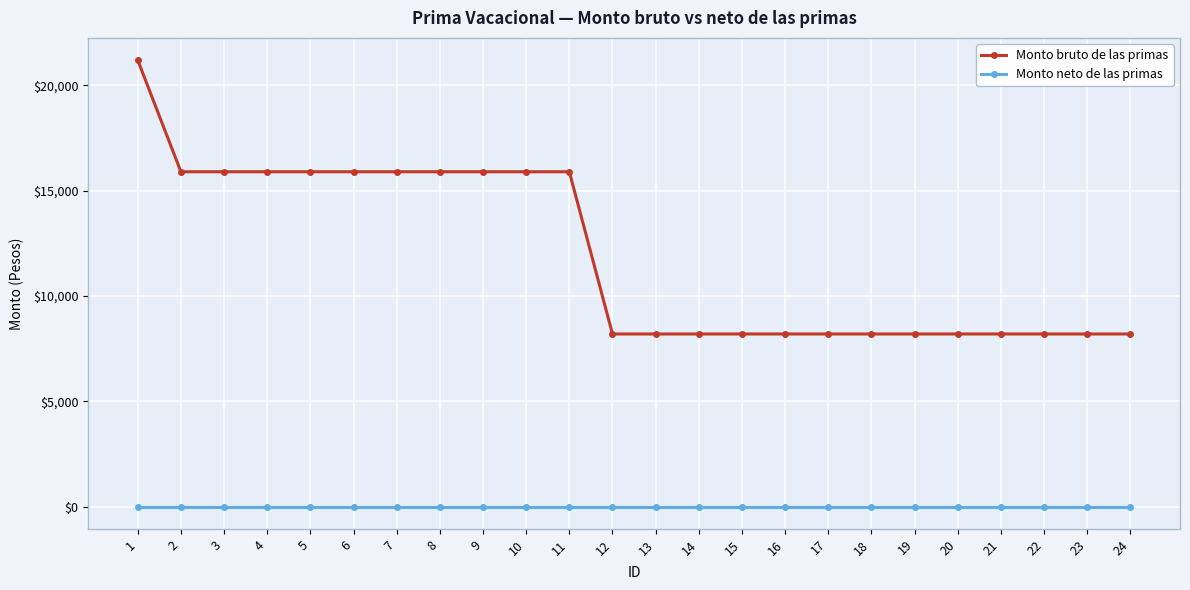

Which series changed the most between 1 and 18?

Monto bruto de las primas